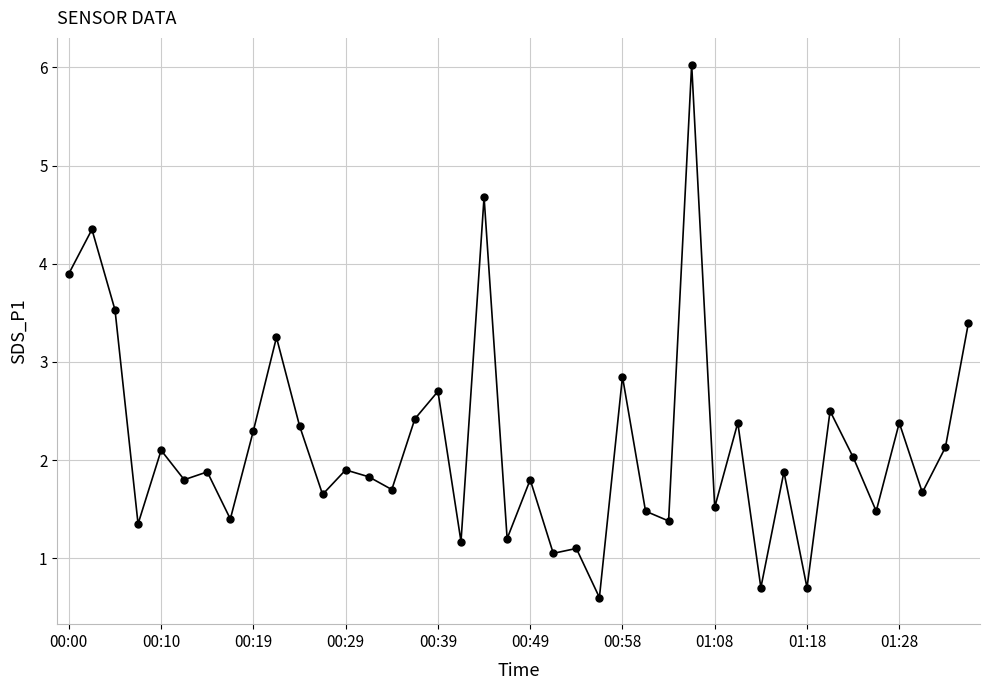

What is the difference between the second highest and second lowest values?

4.0